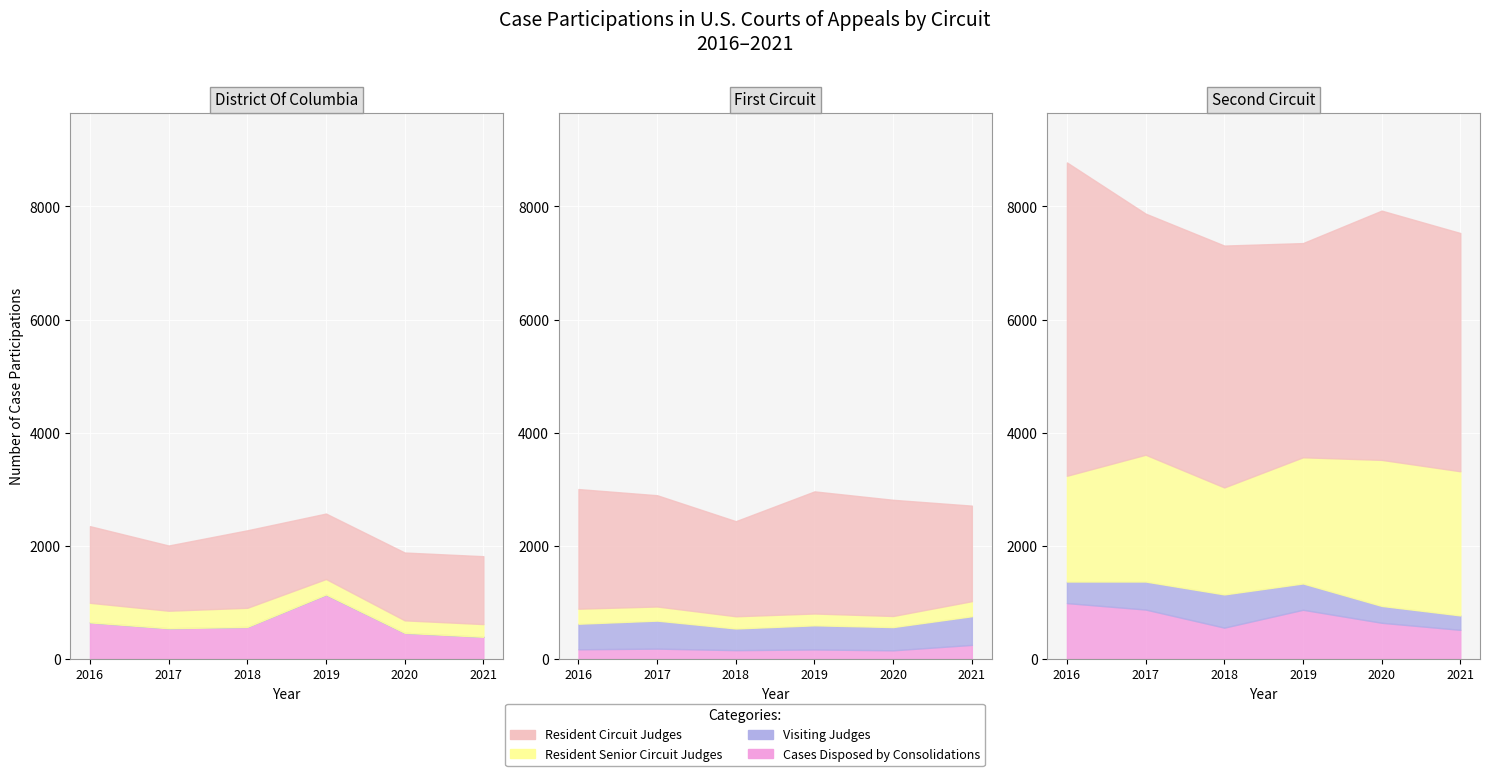

At 2016, list the series in order from smallest to largest.

Visiting Judges, Cases Disposed by Consolidations, Resident Senior Circuit Judges, Resident Circuit Judges